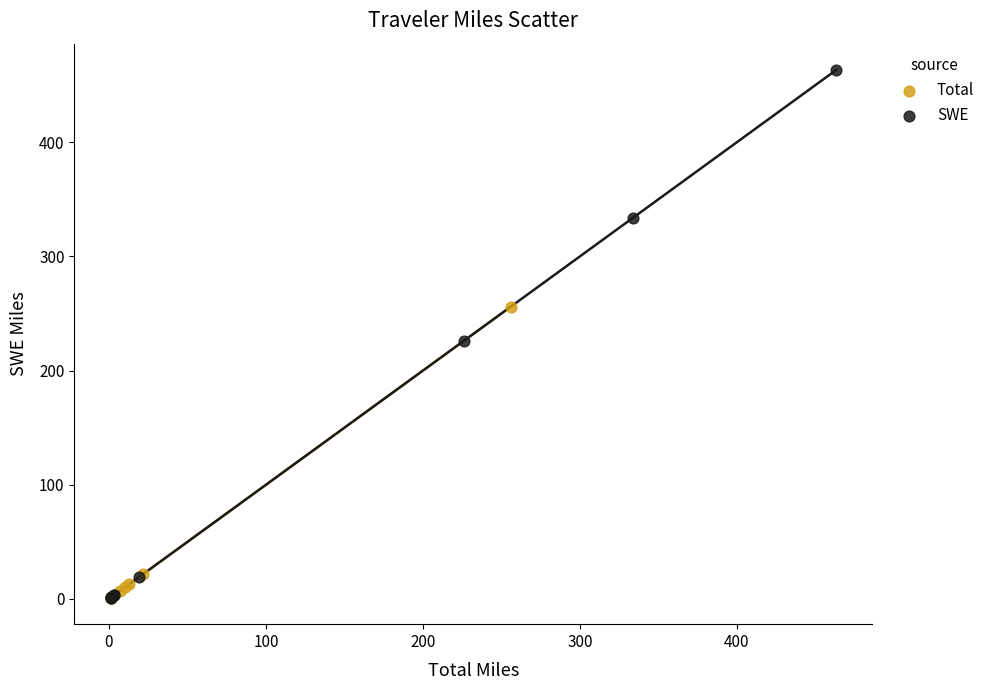

Which series has the largest Y range (max minus min)?

SWE